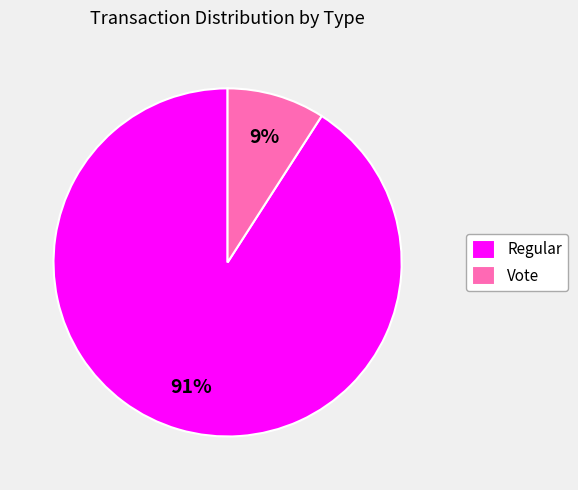

Do Regular and Vote together represent more than half of the pie?

Yes